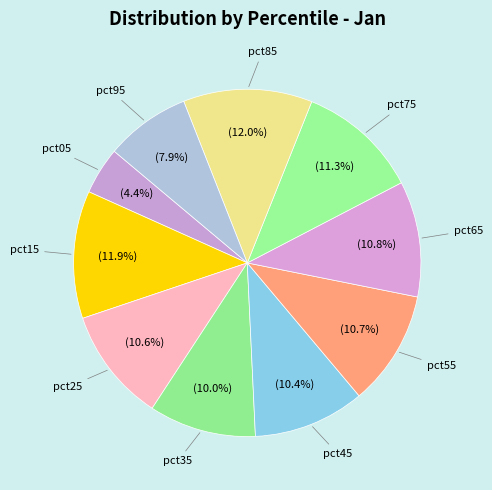

Which category has the smallest portion of the pie?

pct05